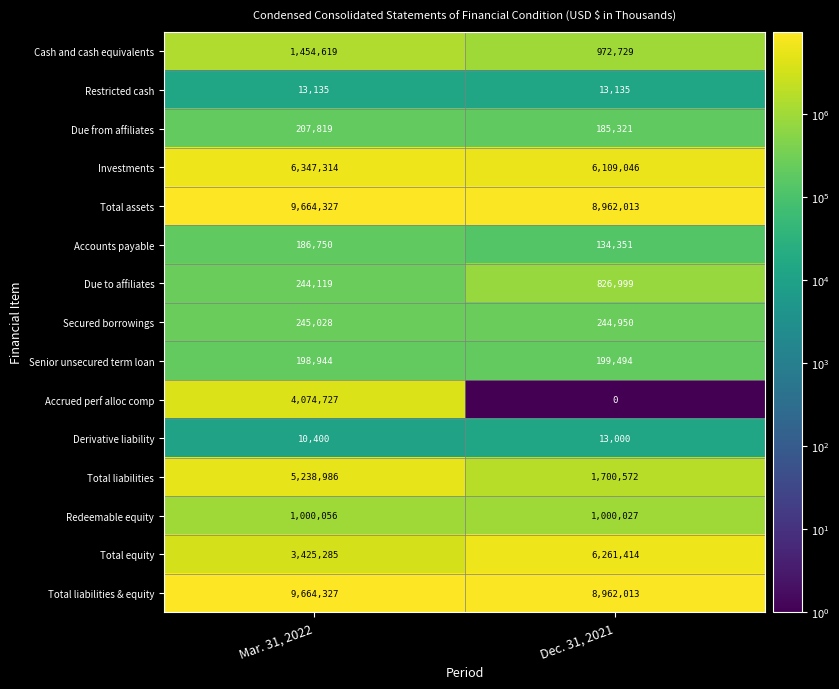

Rank the categories by Investments value from lowest to highest.

Dec. 31, 2021, Mar. 31, 2022